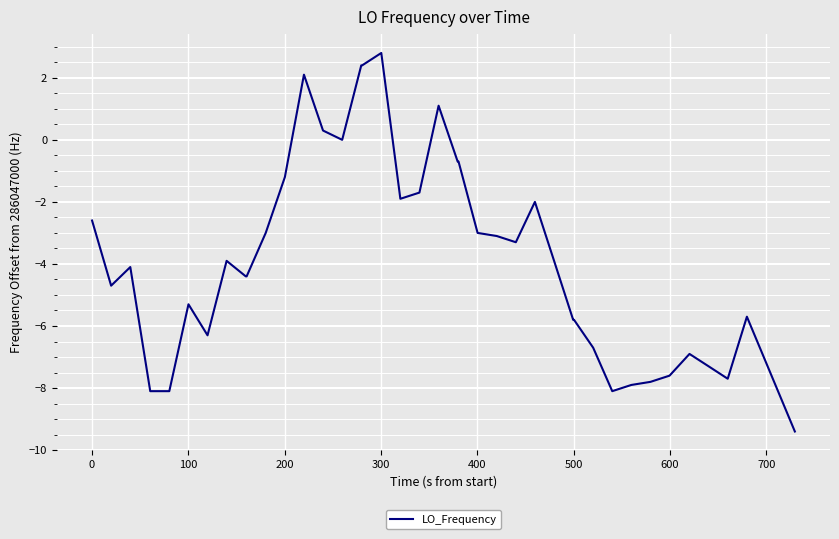

What is the difference between the second highest and second lowest values?

10.5